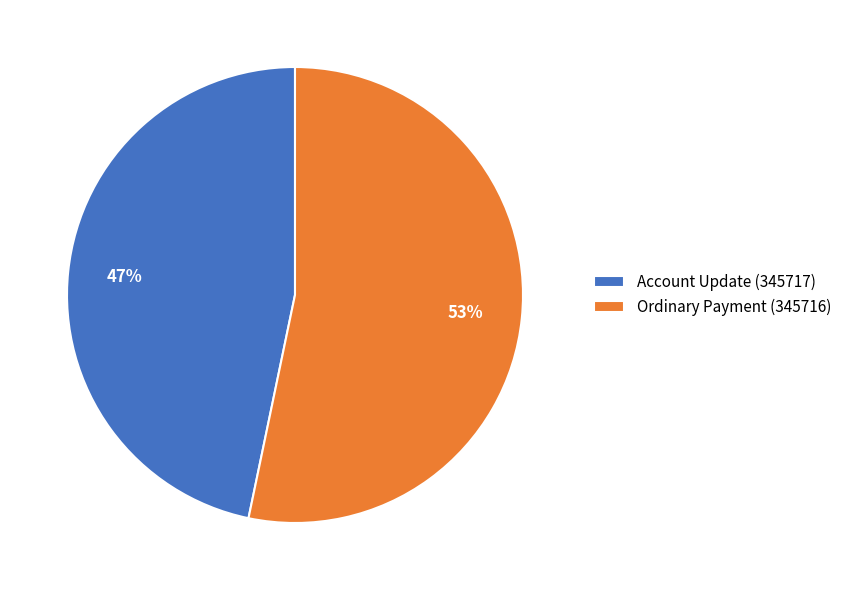

Which slice is the smallest?

Account Update (345717)